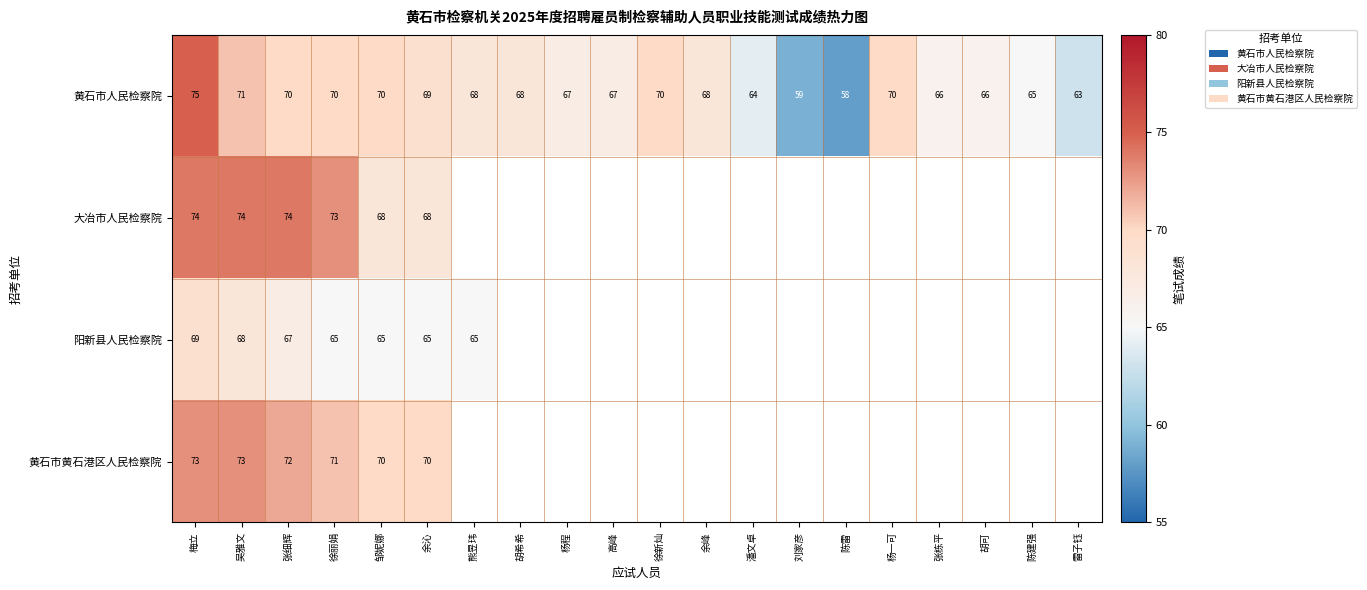

What is the minimum value shown in the chart?

58.0